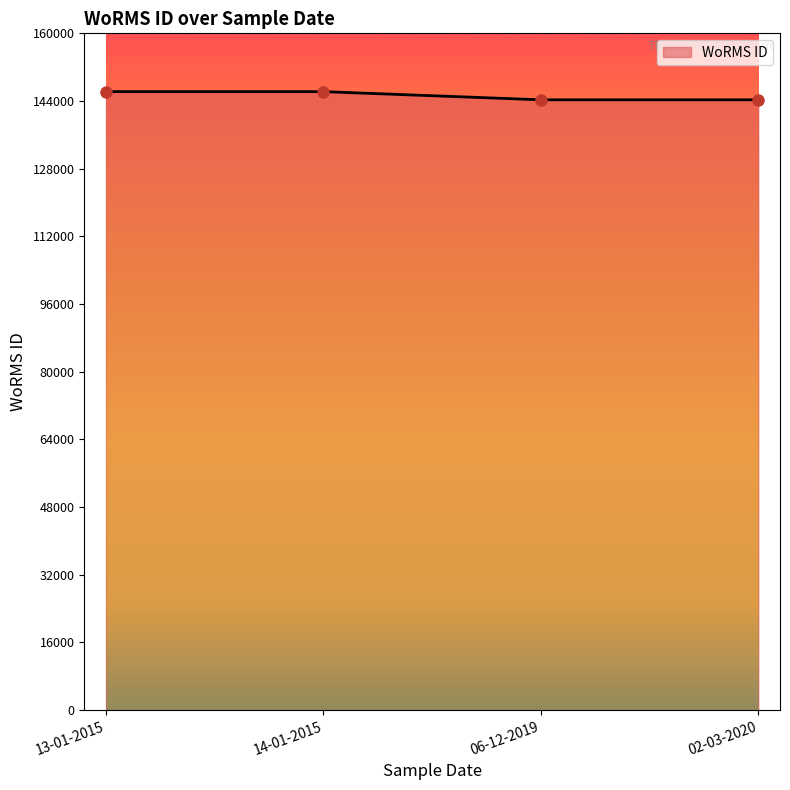

What is the average value?

145252